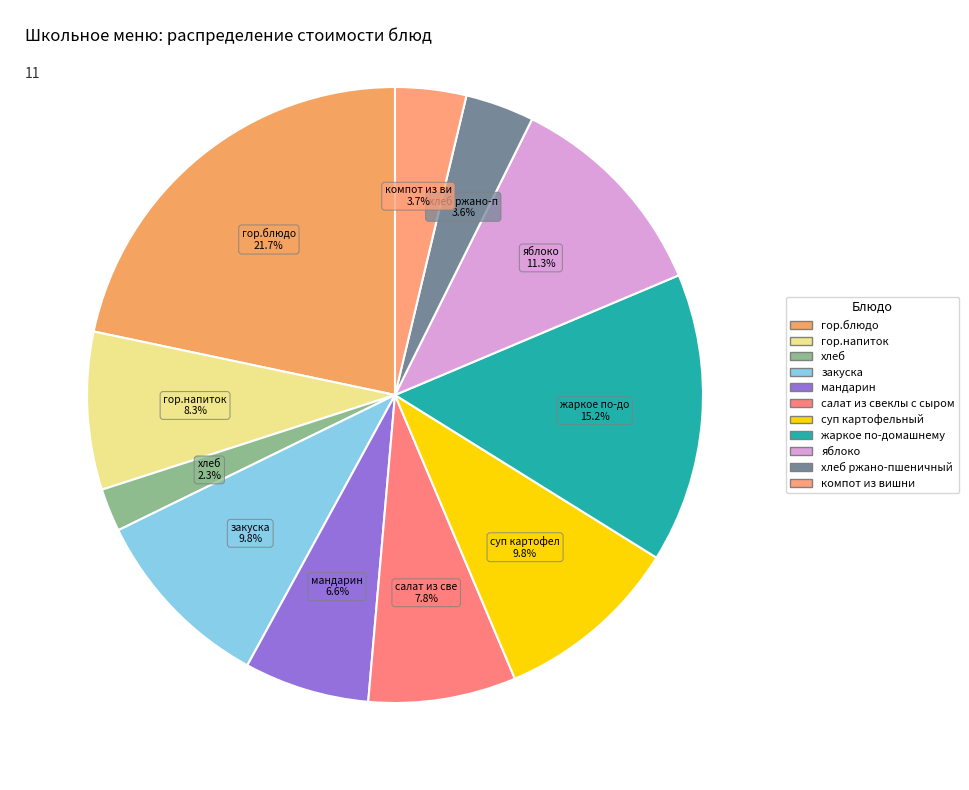

Rank the categories by value from lowest to highest.

хлеб, хлеб ржано-пшеничный, компот из вишни, мандарин, салат из свеклы с сыром, гор.напиток, суп картофельный, закуска, яблоко, жаркое по-домашнему, гор.блюдо